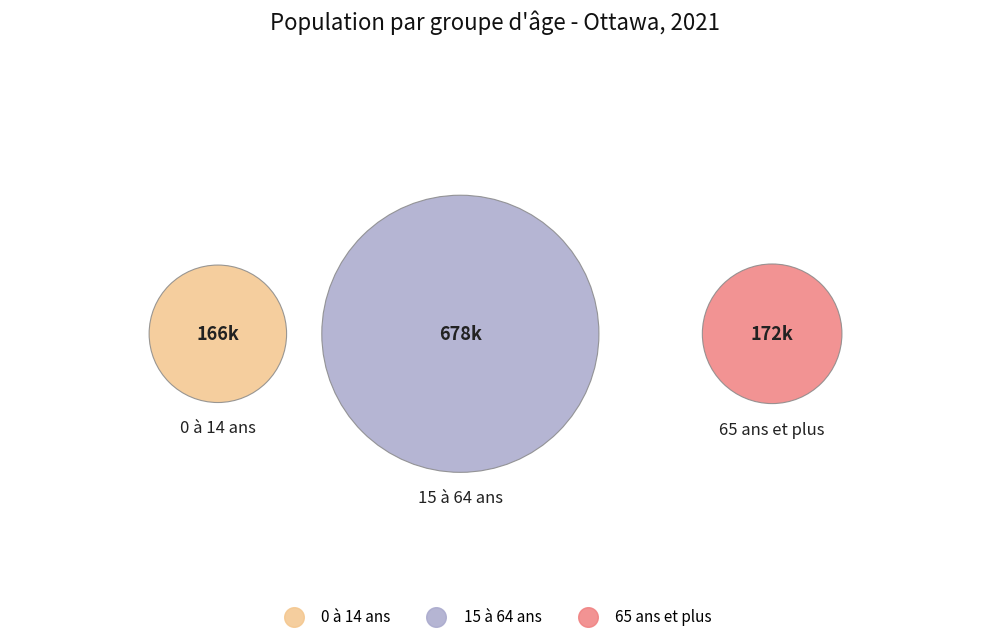

To the nearest percent, what percentage of the pie is 15 à 64 ans?

67%